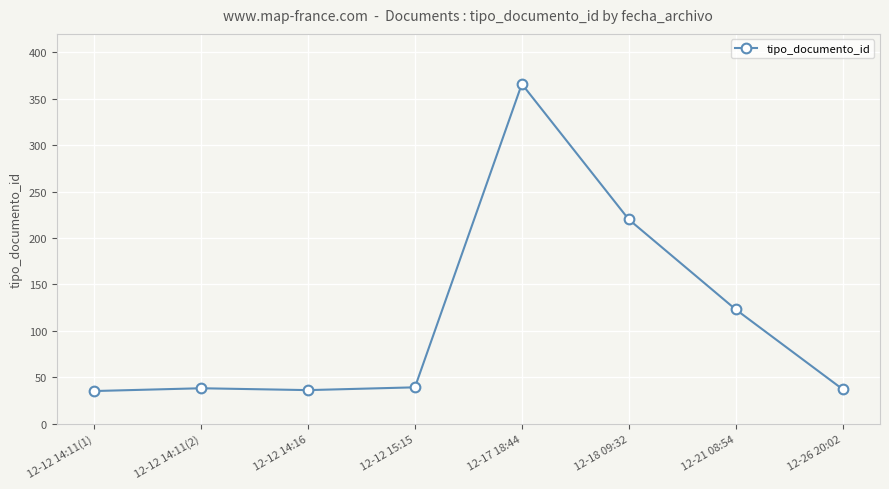

Which label corresponds to the largest value in the chart?

12-17 18:44